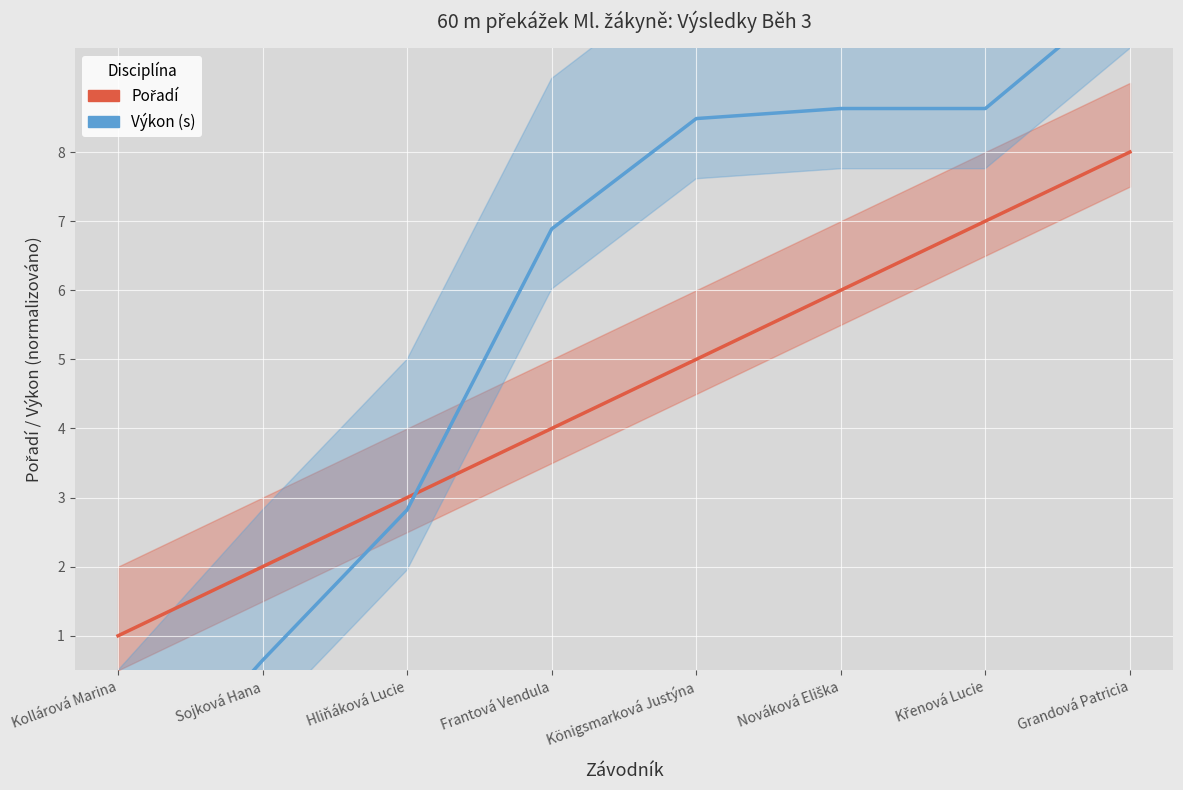

What is the difference between the Výkon values at Hliňáková Lucie and Königsmarková Justýna?

5.7